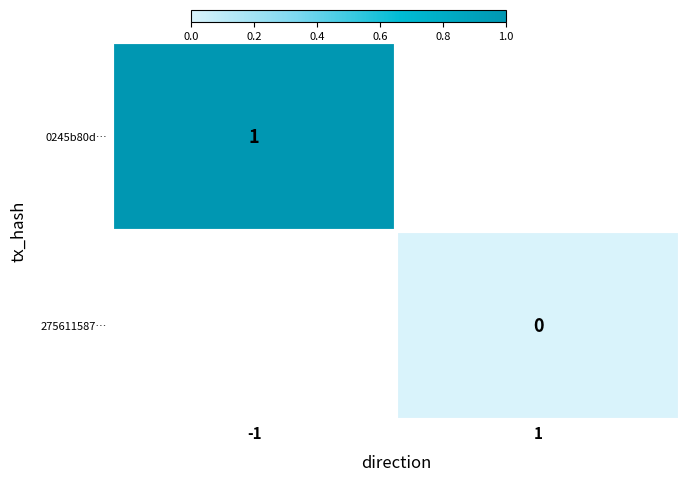

The 0245b80d… series shows 1 at -1. True or false?

True